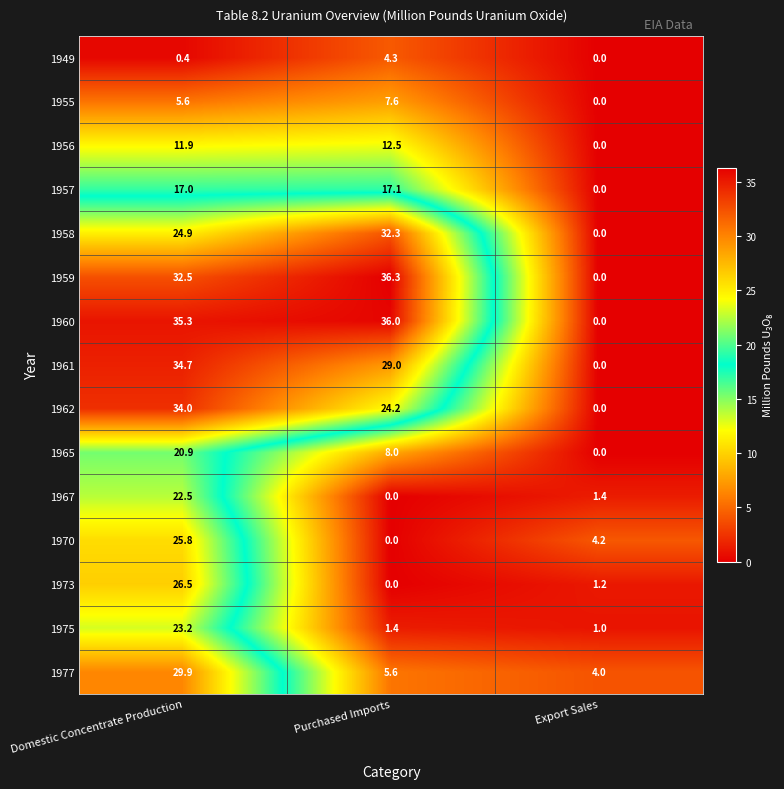

Which series has the largest total across all categories?

1960